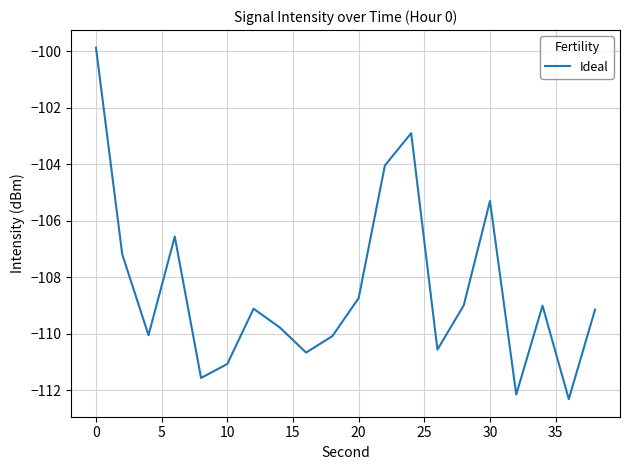

What is the maximum value shown in the chart?

-99.9